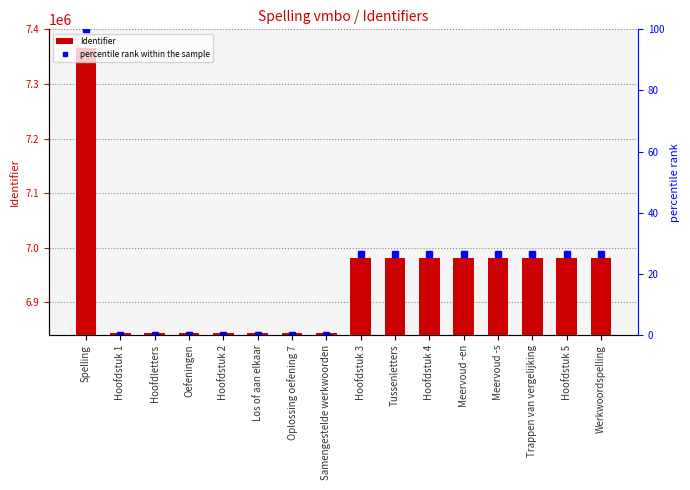

At Spelling, list the series in order from smallest to largest.

percentile rank within the sample, Identifier